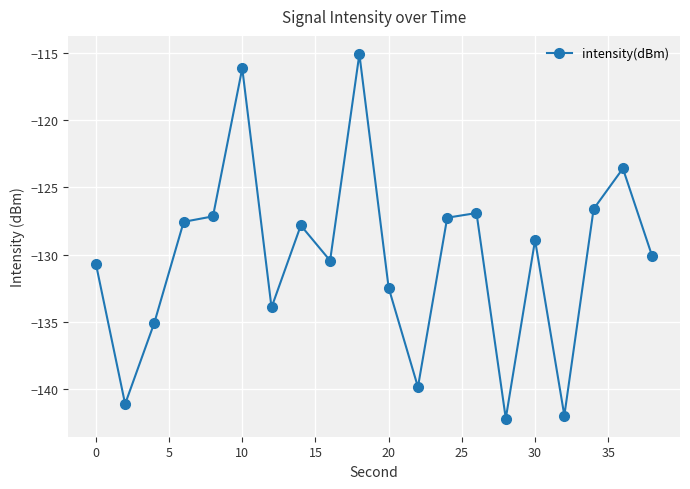

How many data points are above -128?

9